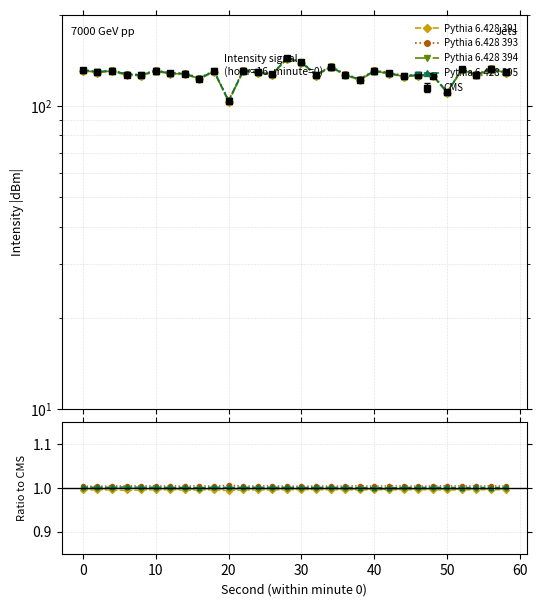

Does the chart have visible grid lines?

Yes